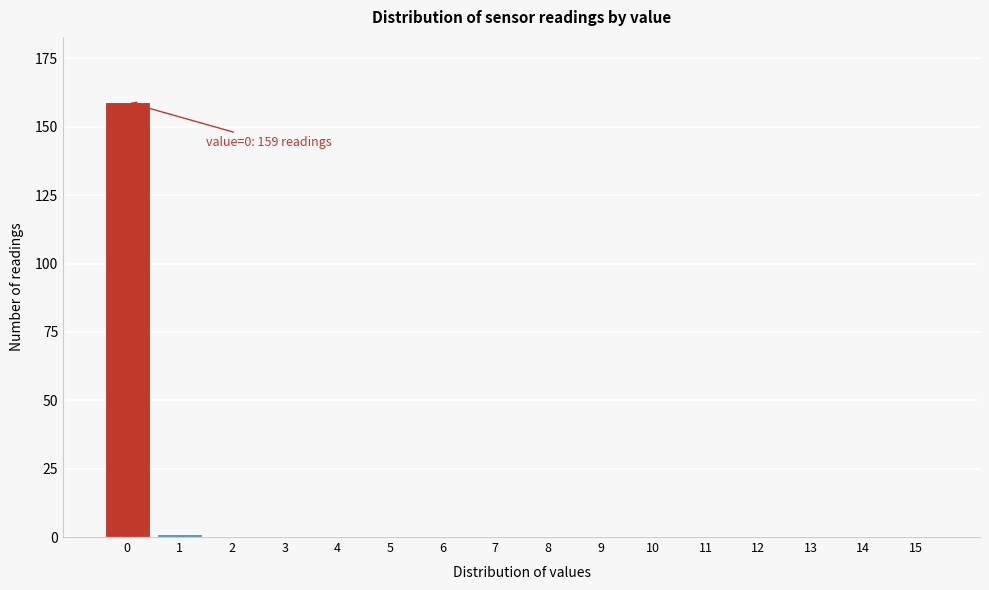

Reading left to right, extract all data points from this chart.

0=159	1=1	2=0	3=0	4=0	5=0	6=0	7=0	8=0	9=0	10=0	11=0	12=0	13=0	14=0	15=0